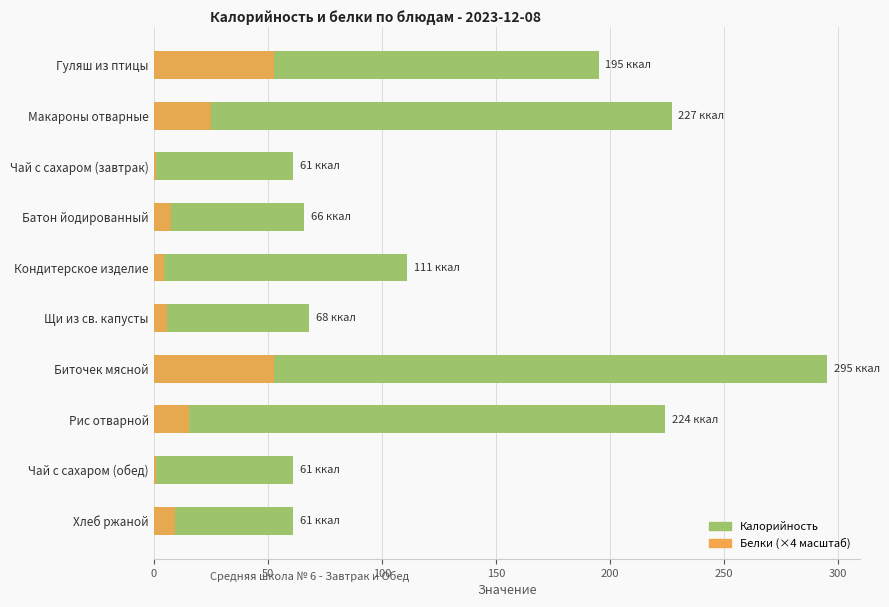

How many data points in Калорийность are above 111?

4